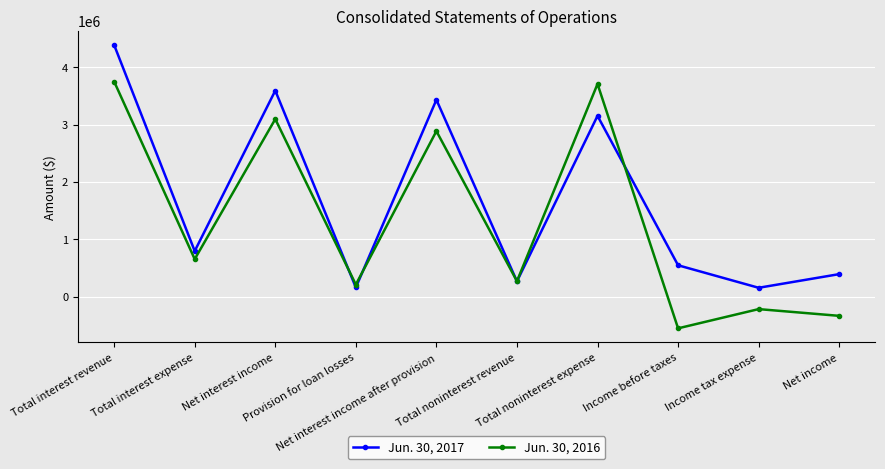

After their last crossing, which series has the higher values: Jun. 30, 2017 or Jun. 30, 2016?

Jun. 30, 2017